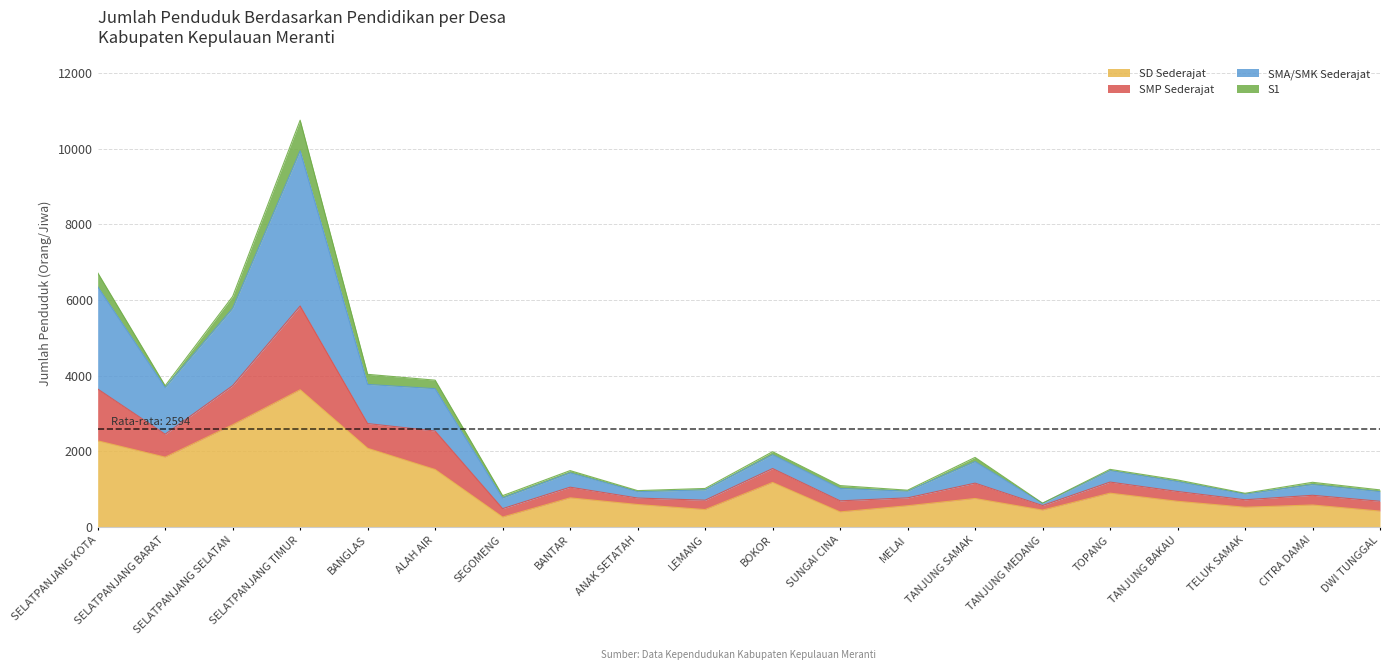

The SD Sederajat series shows 1178 at BOKOR. True or false?

True